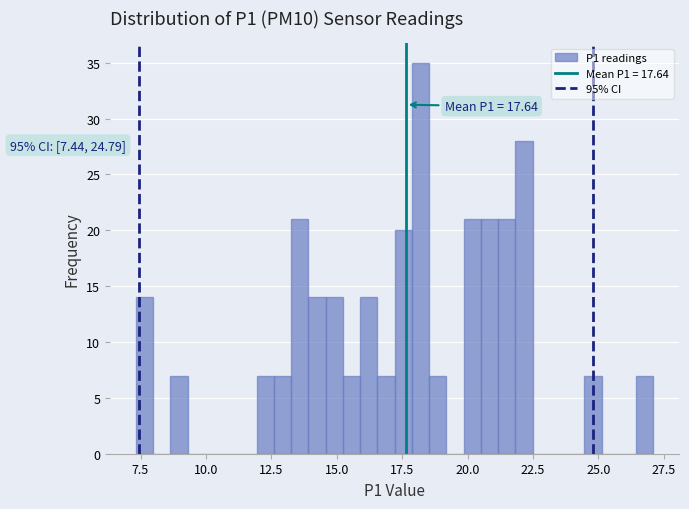

Read against the x-axis, roughly where is the centre of the tallest bar?

18.0